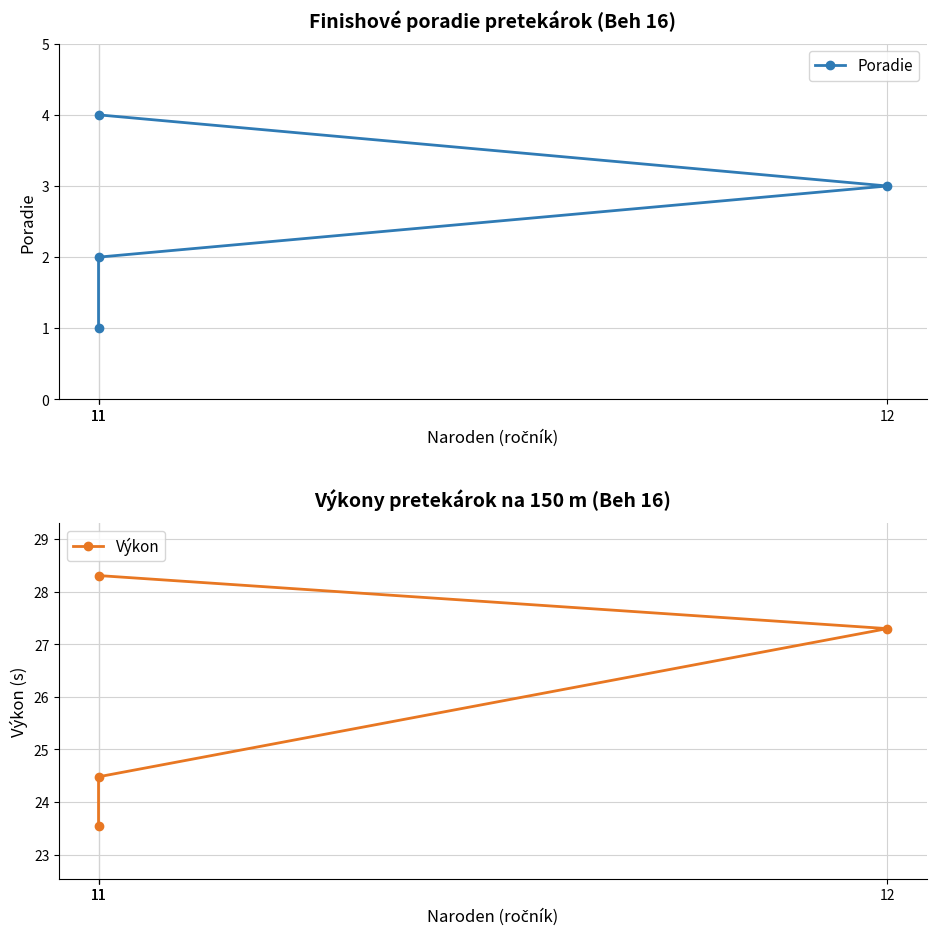

What are all the series names shown in the legend?

Poradie, Výkon